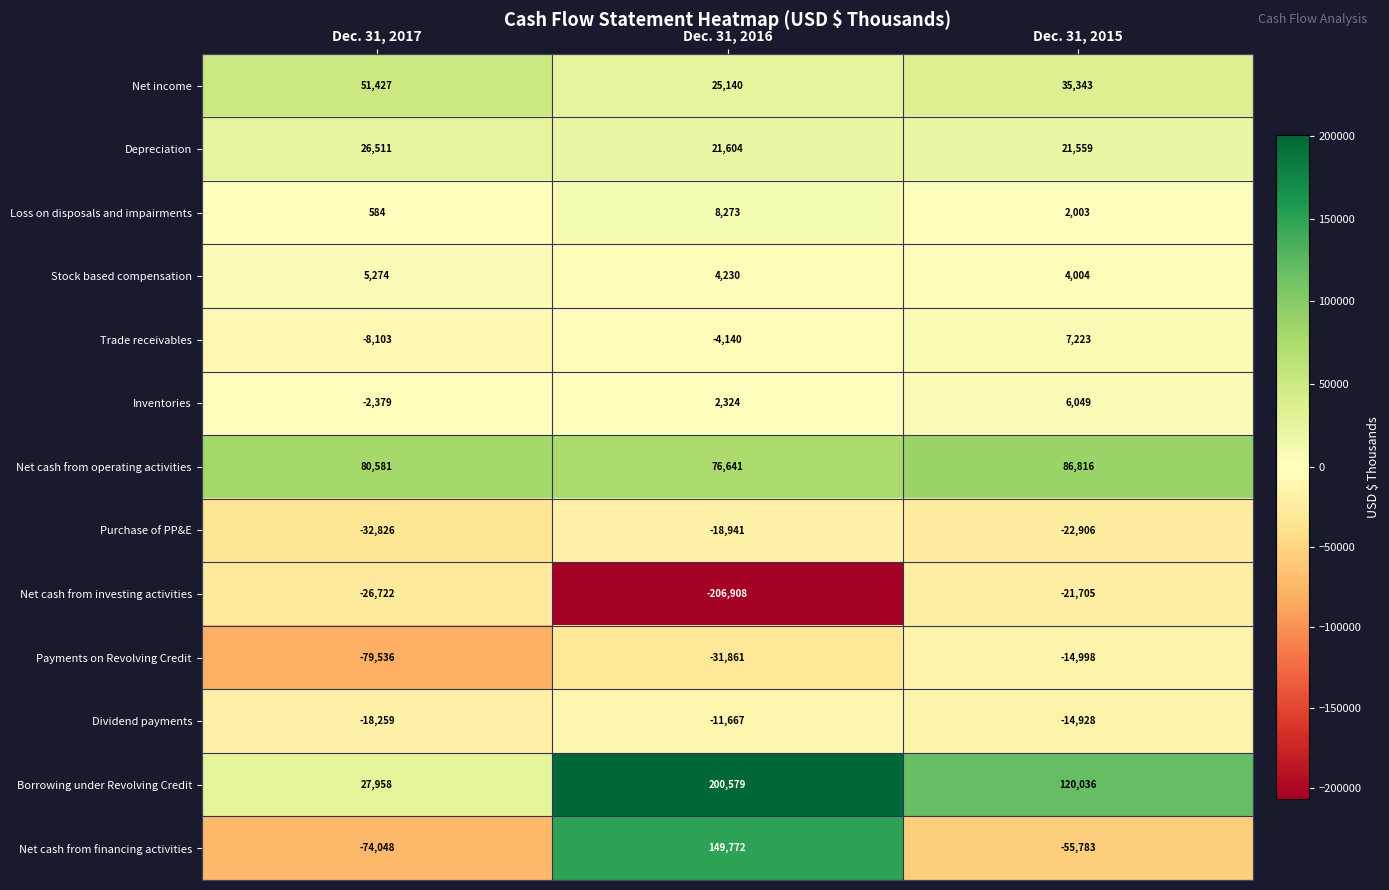

What is the total value across all series at Dec. 31, 2015?

152713